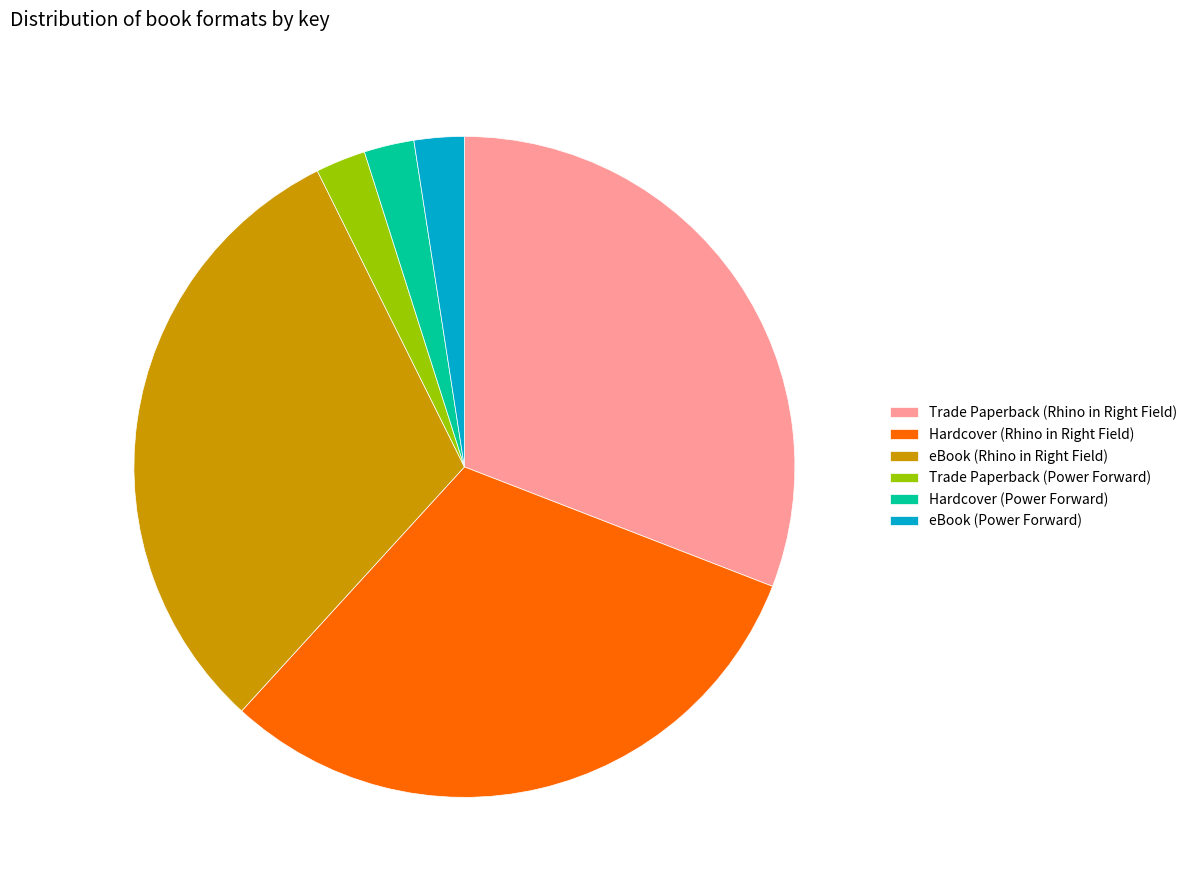

Is Hardcover (Power Forward) the majority of the pie?

No